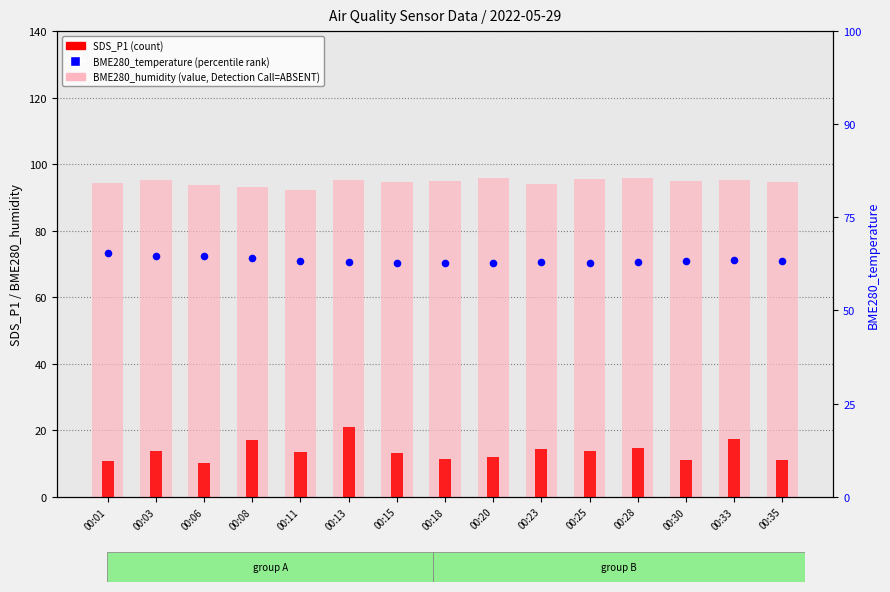

Which series contains the lowest Y value?

BME280_temperature (percentile rank)